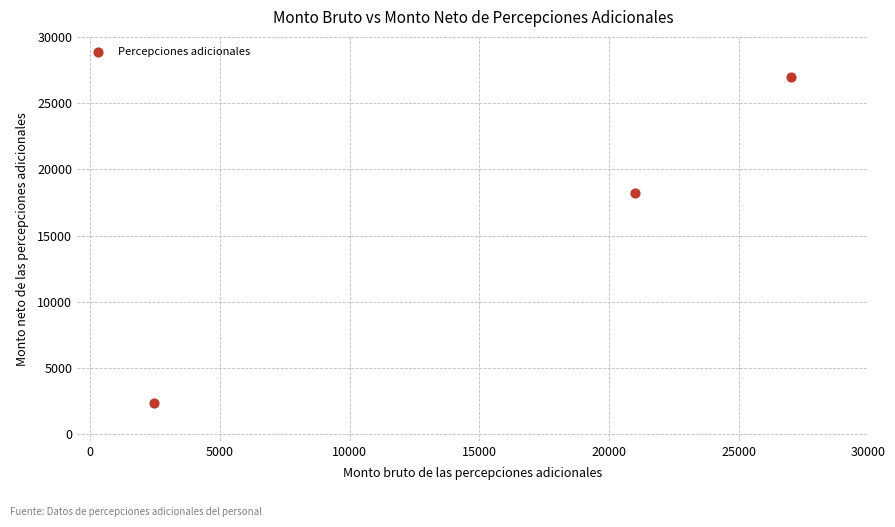

What is the range of X values (max minus min)?

24555.6